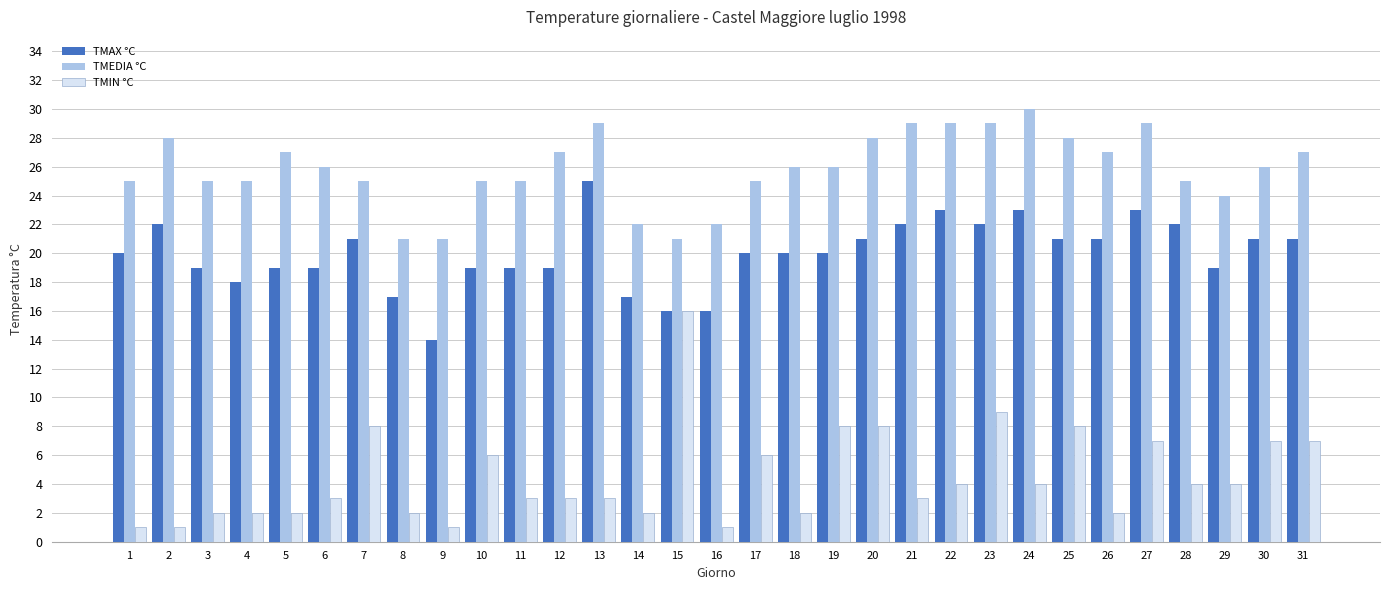

Which label corresponds to the largest value in the chart?

24